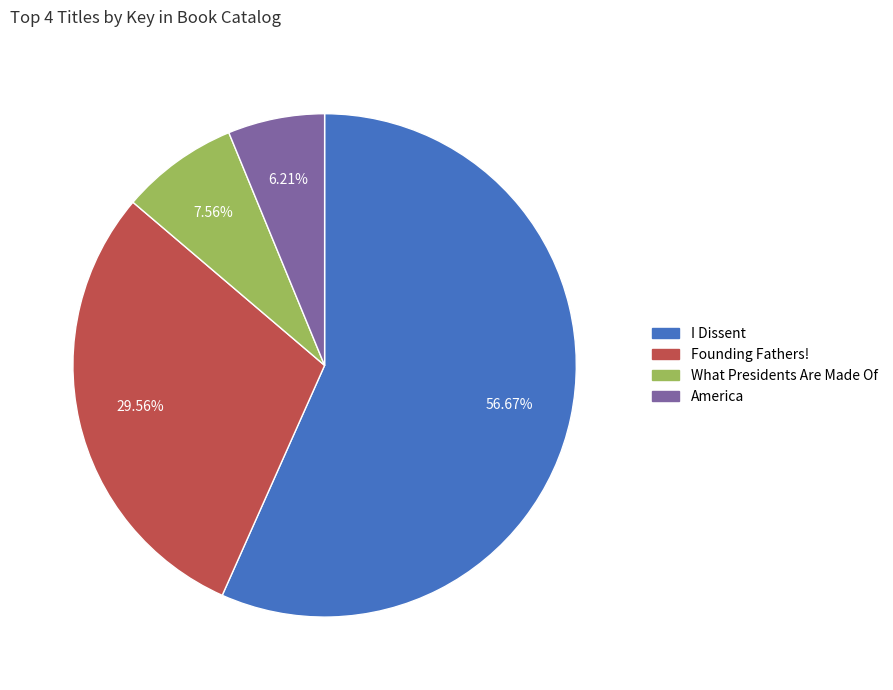

Which category has the biggest portion of the pie?

I Dissent